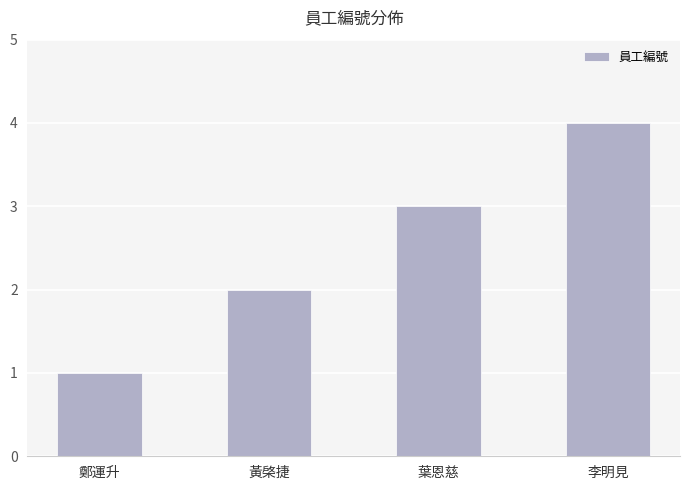

Reading left to right, transcribe all the data shown in this chart.

1	2	3	4